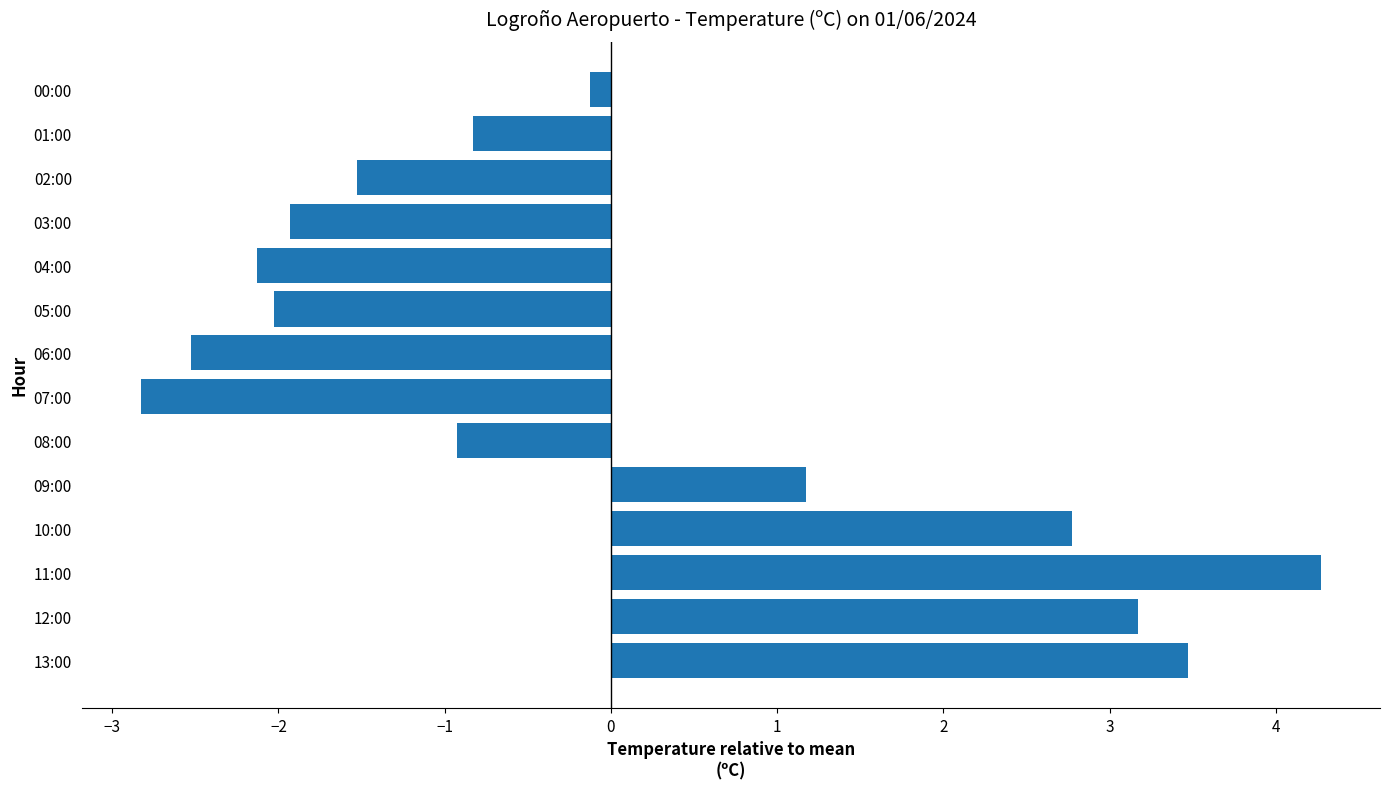

How many categories are shown in the chart?

14